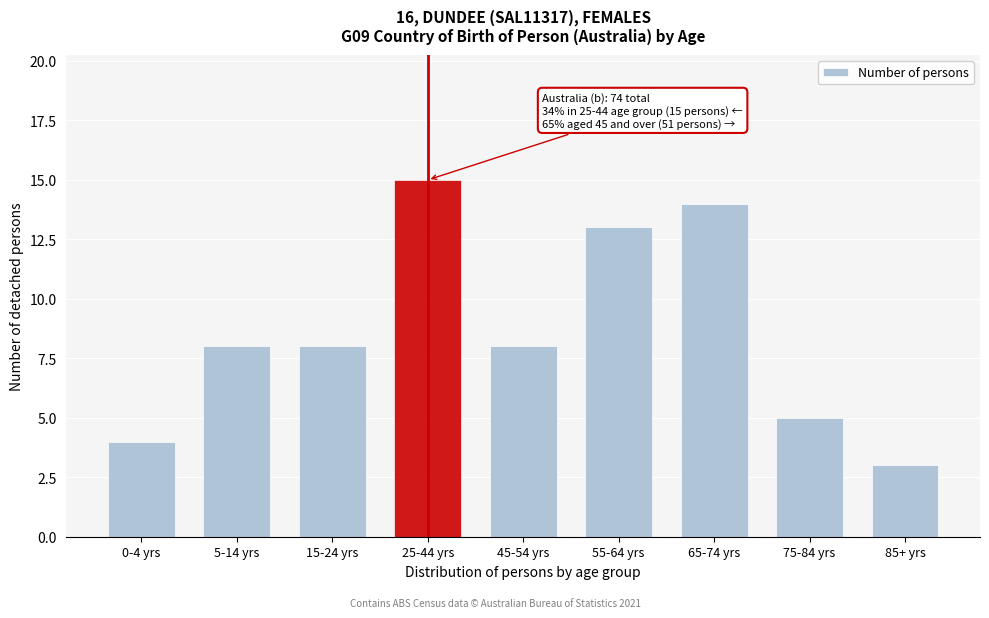

Reading left to right, extract all data points from this chart.

0-4 yrs=4	5-14 yrs=8	15-24 yrs=8	25-44 yrs=15	45-54 yrs=8	55-64 yrs=13	65-74 yrs=14	75-84 yrs=5	85+ yrs=3